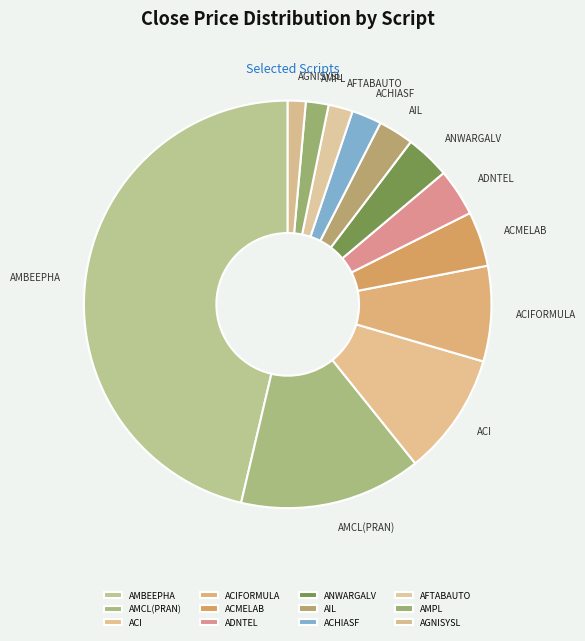

How many slices are in this pie chart?

12